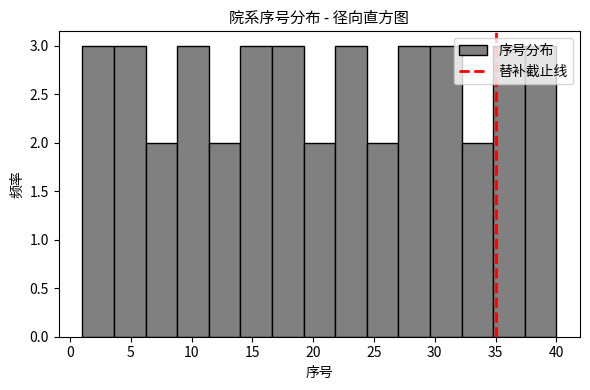

How tall is the bar that spans 11.4 to 14.0 on the x-axis? Neither the bar edges nor the heights are printed on the chart, so give them approximately, as read against the axes.

2